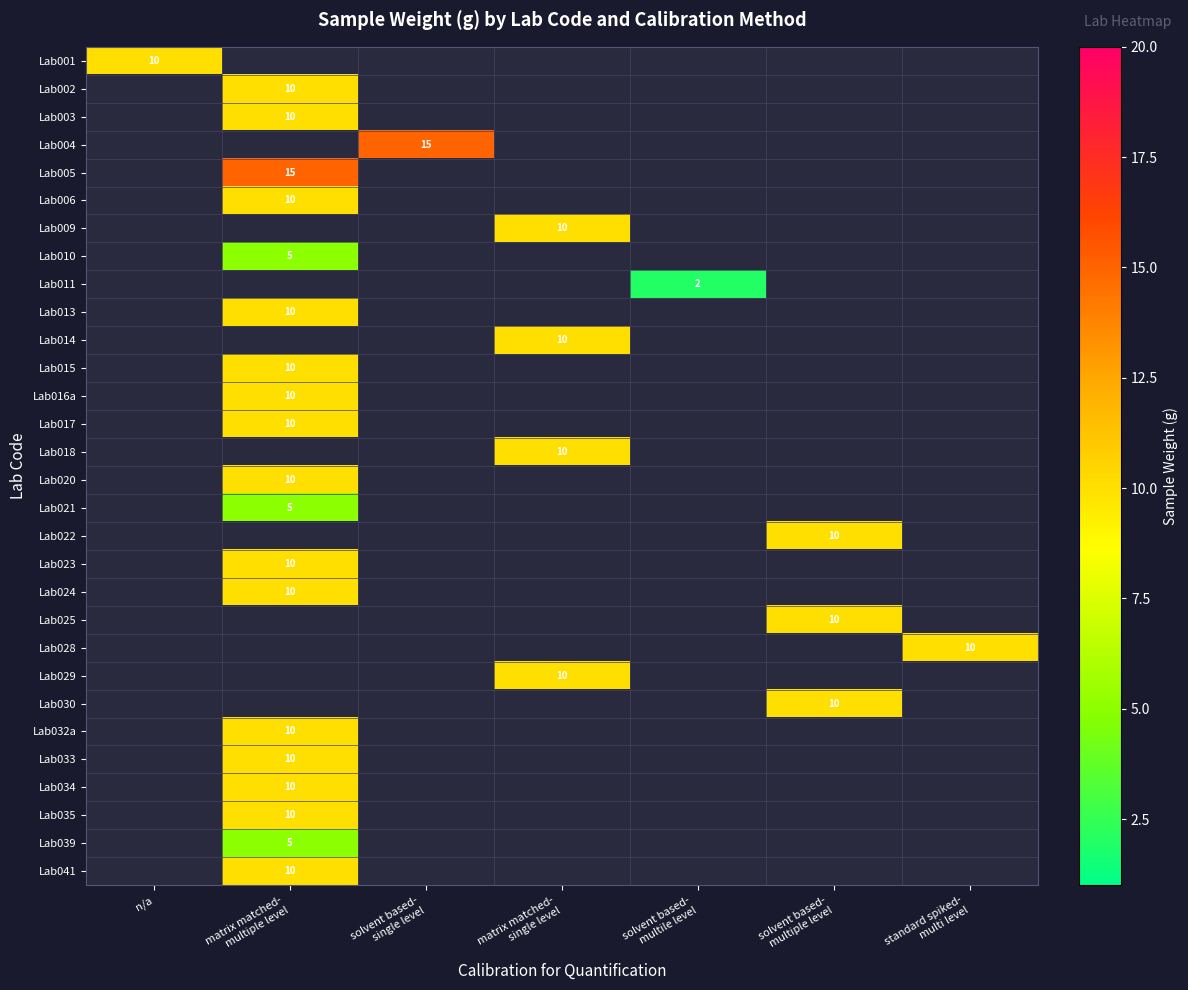

Between n/a and solvent based- single level, which series saw the biggest shift?

Lab004